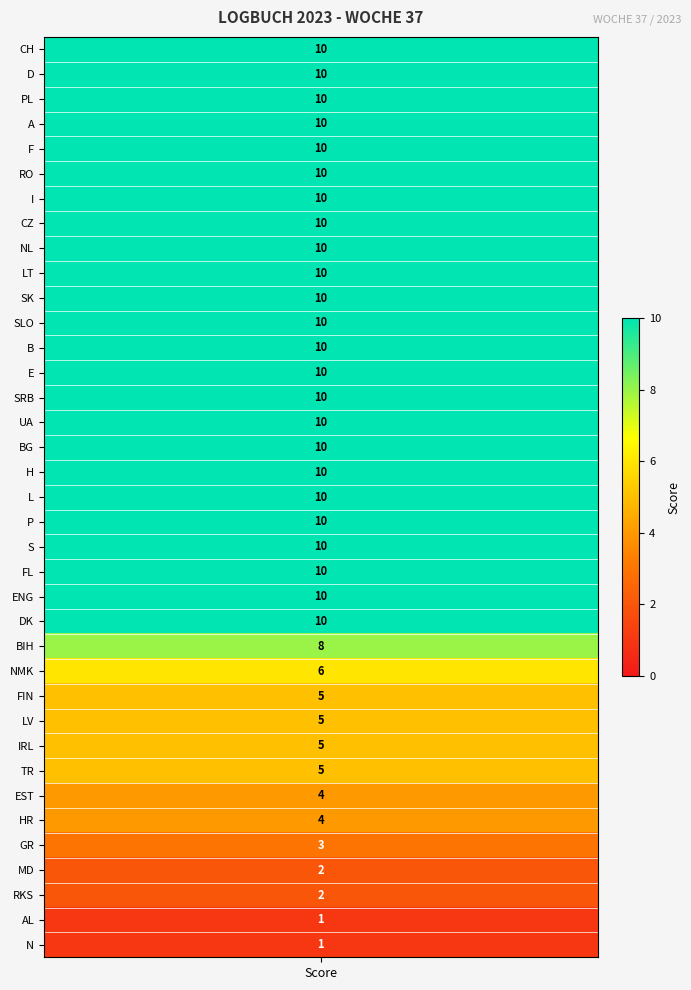

Between SK and SRB, which is larger?

SK